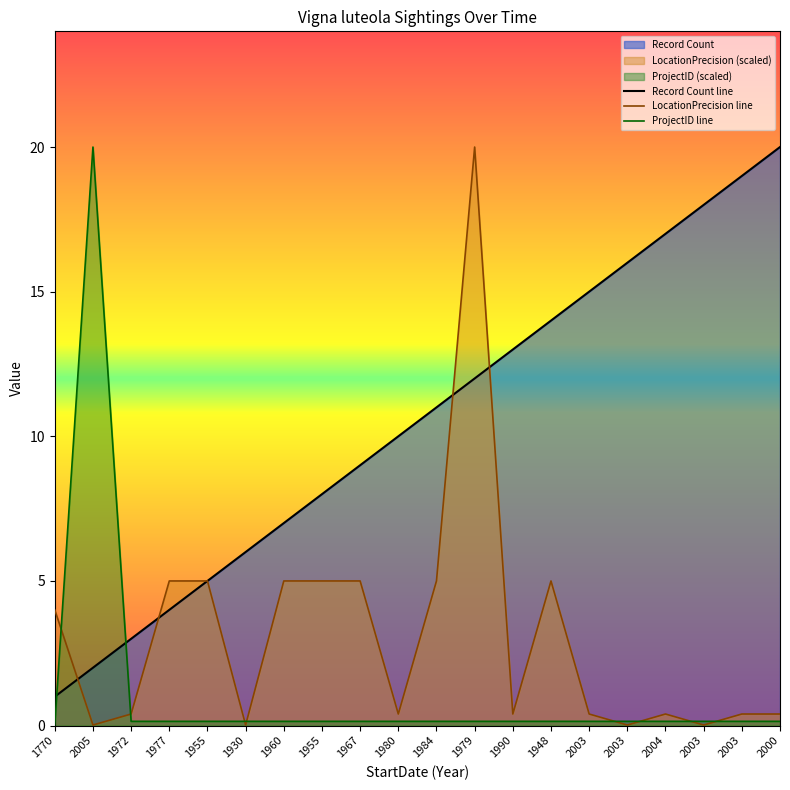

How many series are shown in this chart?

3